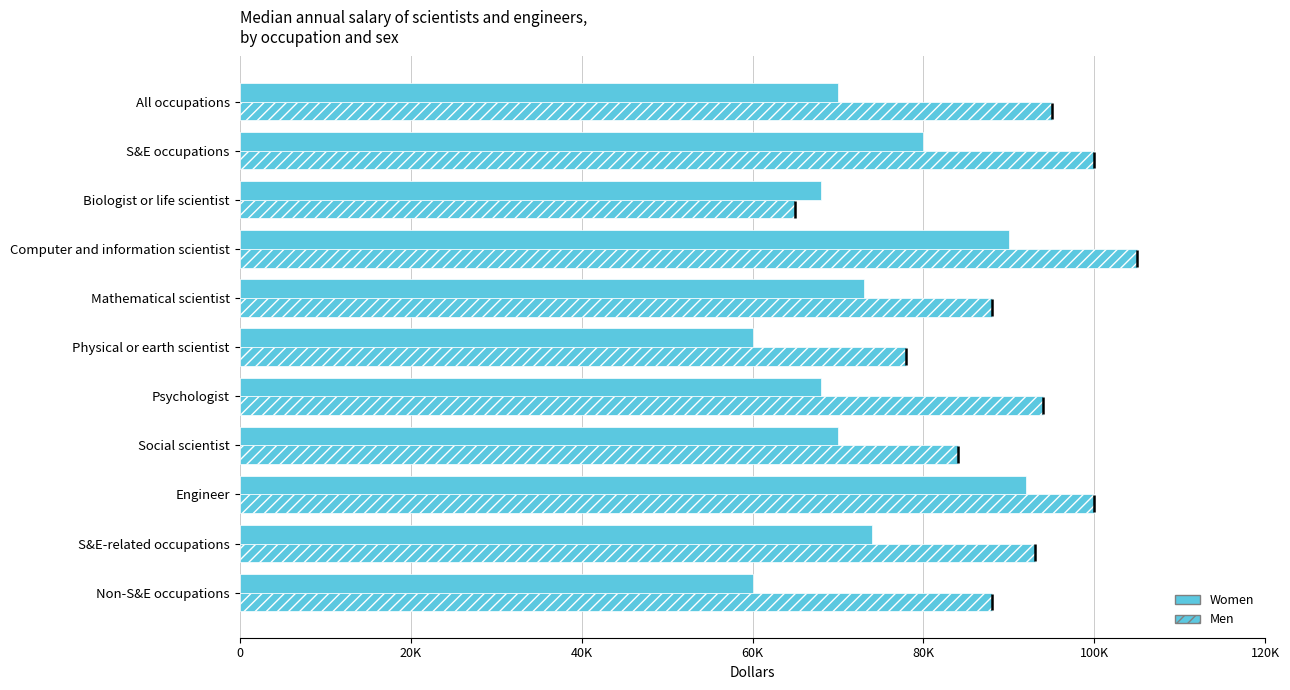

Rank the series by their maximum value, from highest to lowest.

Men, Women